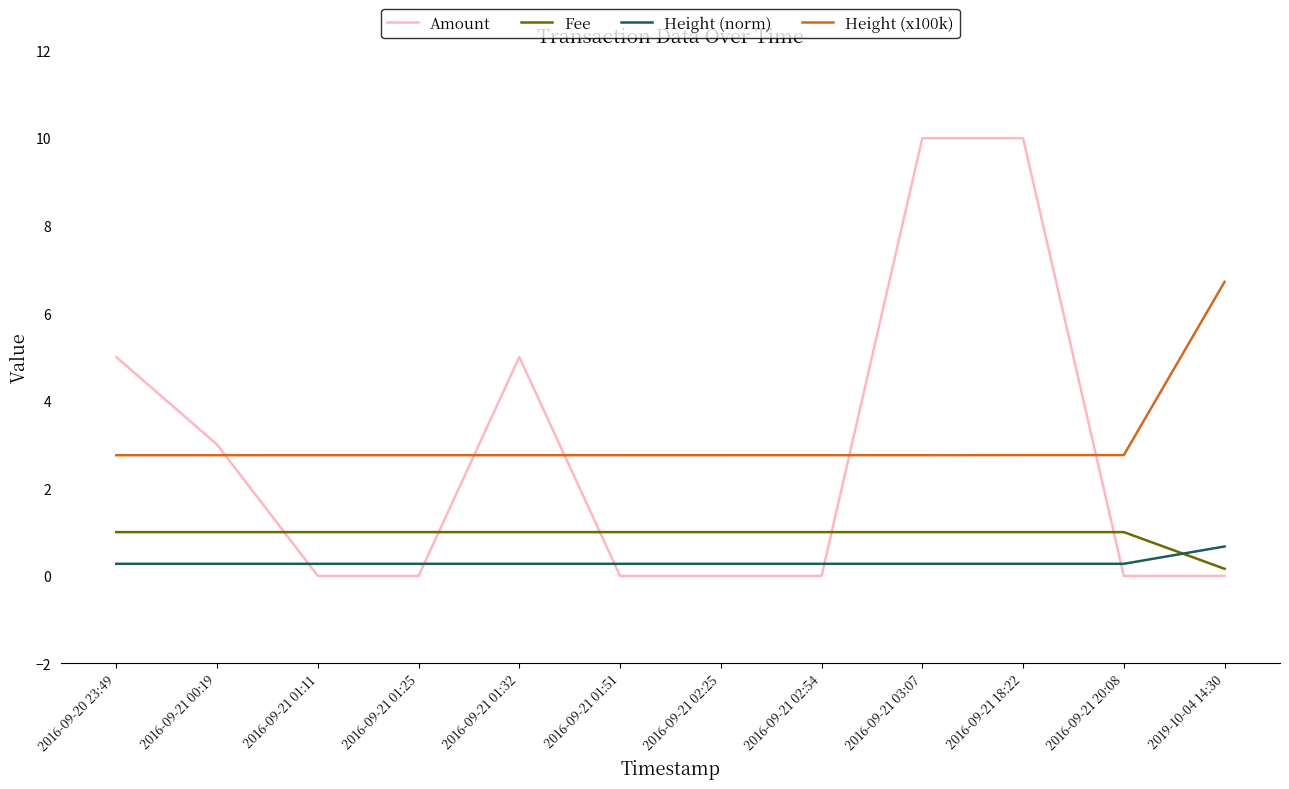

What is the difference between the Amount values at 2016-09-21 01:25 and 2016-09-21 18:22?

10.0